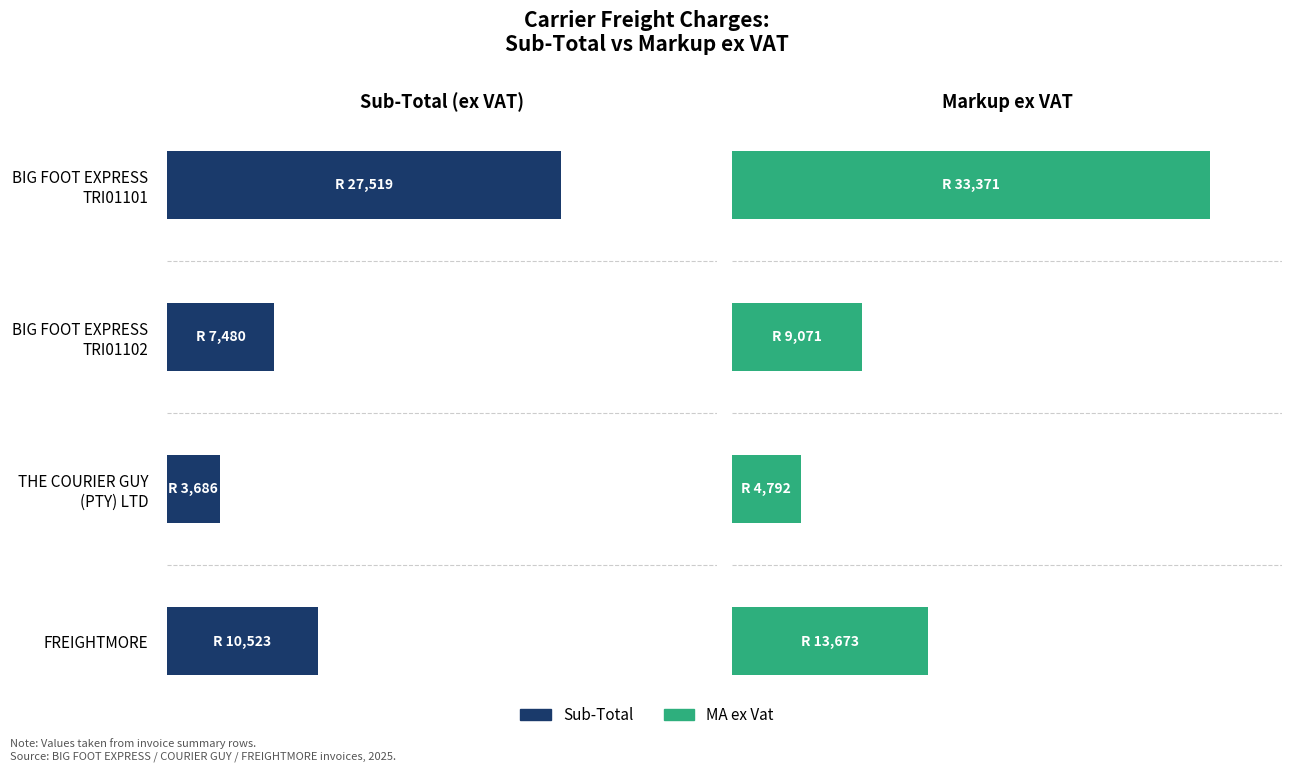

Rank the categories by Sub-Total value from highest to lowest.

BIG FOOT EXPRESS TRI01101, FREIGHTMORE, BIG FOOT EXPRESS TRI01102, THE COURIER GUY (PTY) LTD